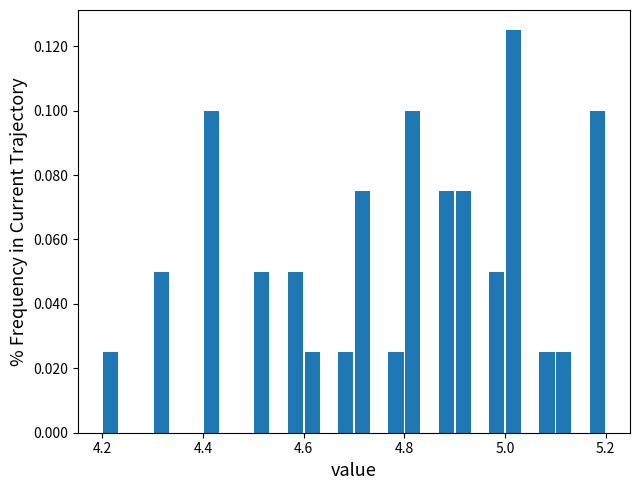

Read against the x-axis, roughly where is the centre of the tallest bar?

5.02